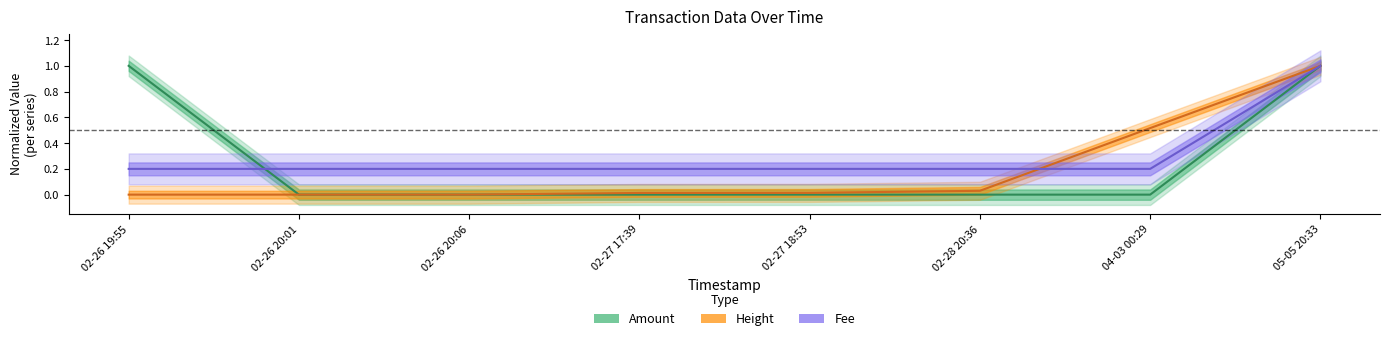

Reading left to right, list all the values displayed in this chart.

Amount: 02-26 19:55=1.0	02-26 20:01=0.0	02-26 20:06=0.0	02-27 17:39=0.0	02-27 18:53=0.0	02-28 20:36=0.0	04-03 00:29=0.0	05-05 20:33=1.0
Height: 02-26 19:55=0.0	02-26 20:01=0.0	02-26 20:06=0.0	02-27 17:39=0.0	02-27 18:53=0.0	02-28 20:36=0.0	04-03 00:29=0.5	05-05 20:33=1.0
Fee: 02-26 19:55=0.2	02-26 20:01=0.2	02-26 20:06=0.2	02-27 17:39=0.2	02-27 18:53=0.2	02-28 20:36=0.2	04-03 00:29=0.2	05-05 20:33=1.0